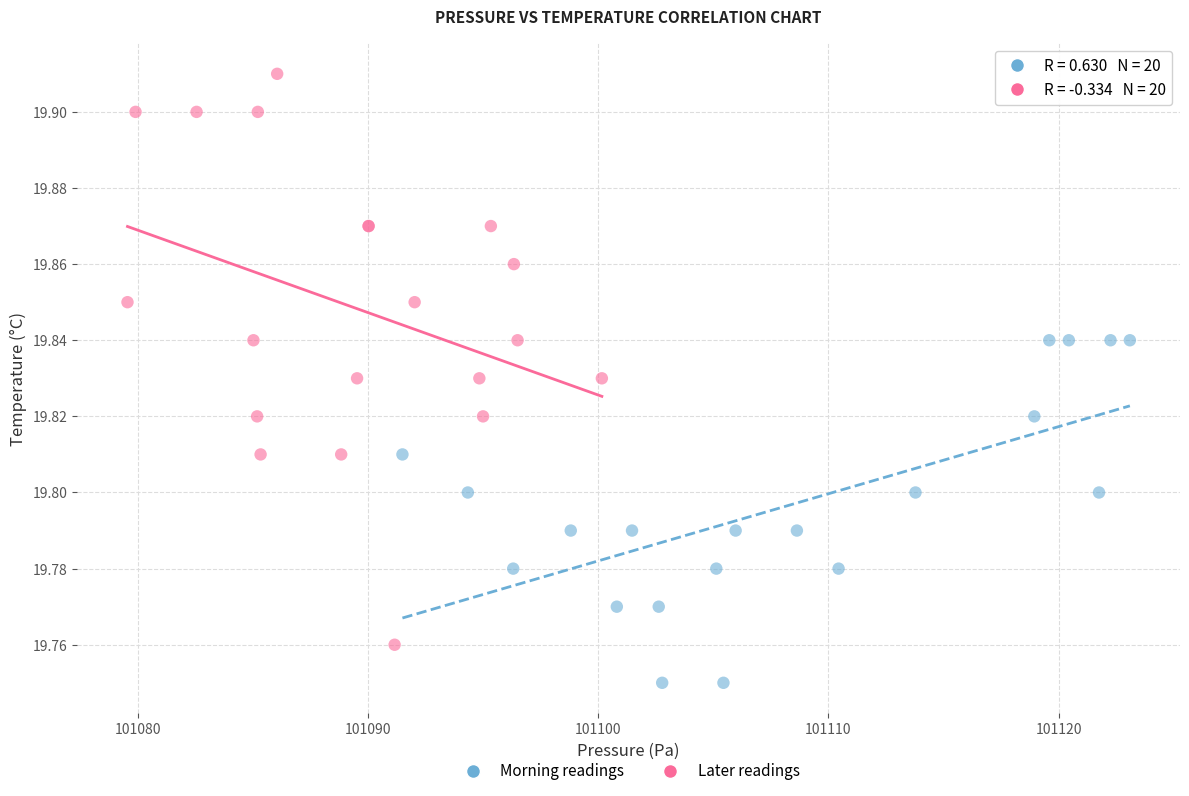

Which series has the largest Y range (max minus min)?

Later readings